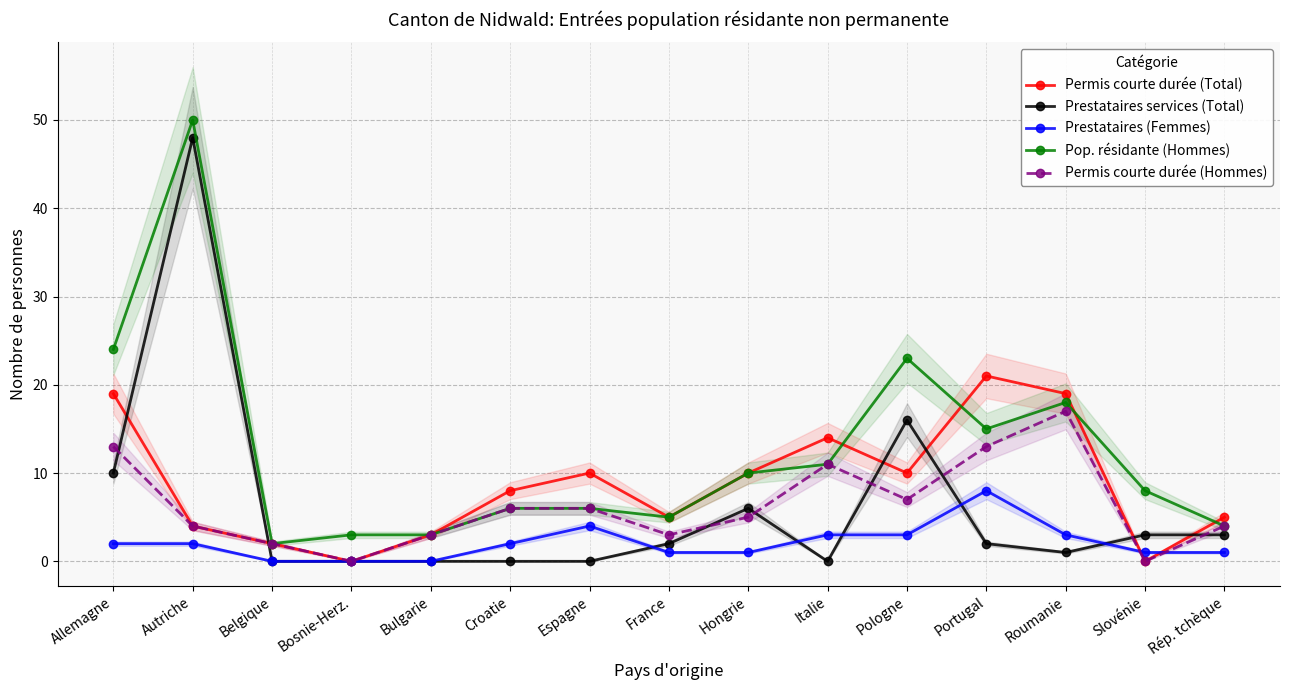

At Belgique, list the series in order from smallest to largest.

Prestataires services (Total), Prestataires (Femmes), Permis courte durée (Total), Pop. résidante (Hommes), Permis courte durée (Hommes)